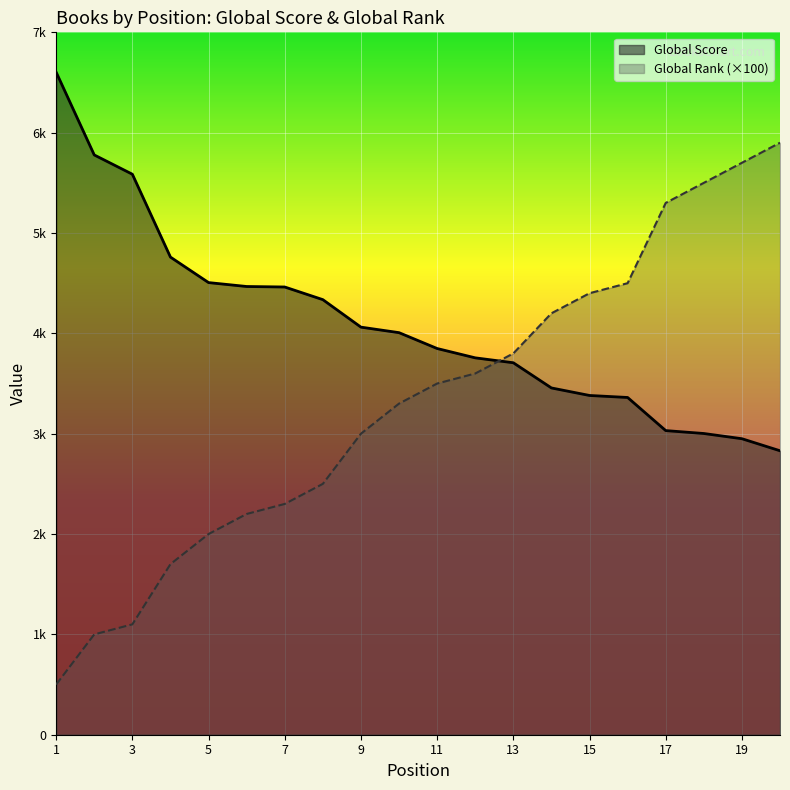

The Global Rank series shows 618 at 2. True or false?

False